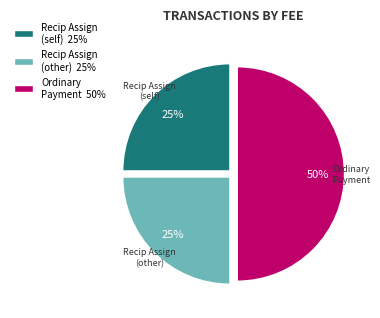

To the nearest percent, what is the difference between the largest and smallest slice percentages?

25%